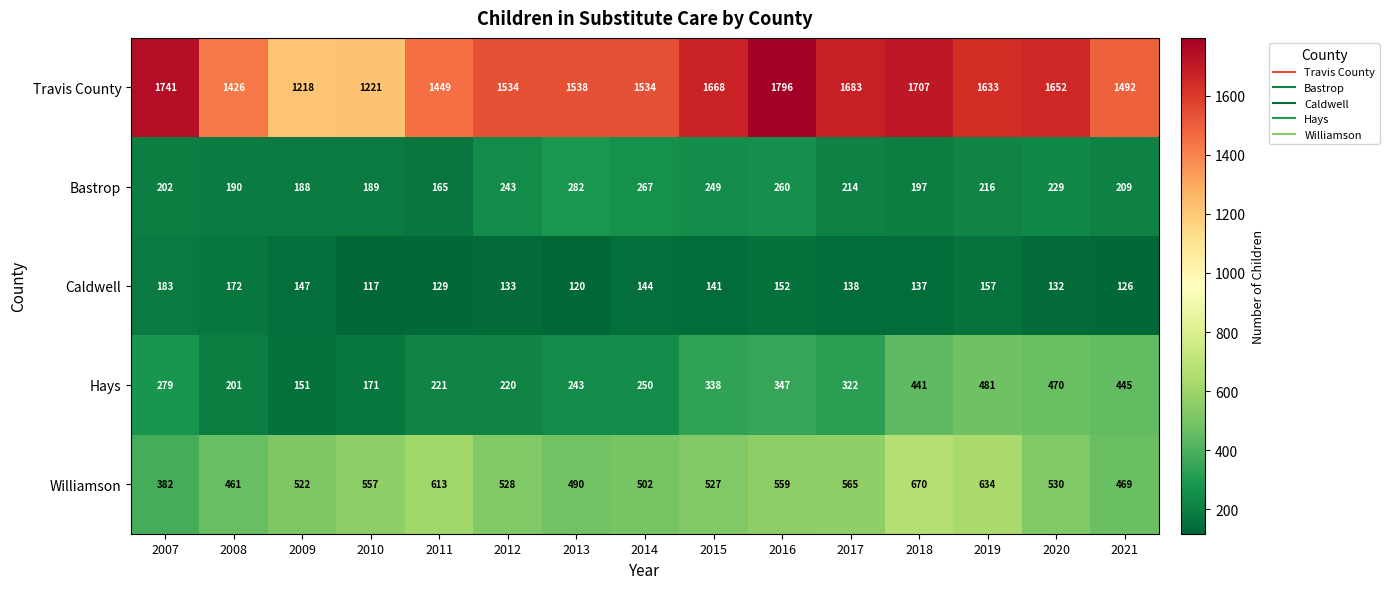

Which category has the highest value across all series?

2016